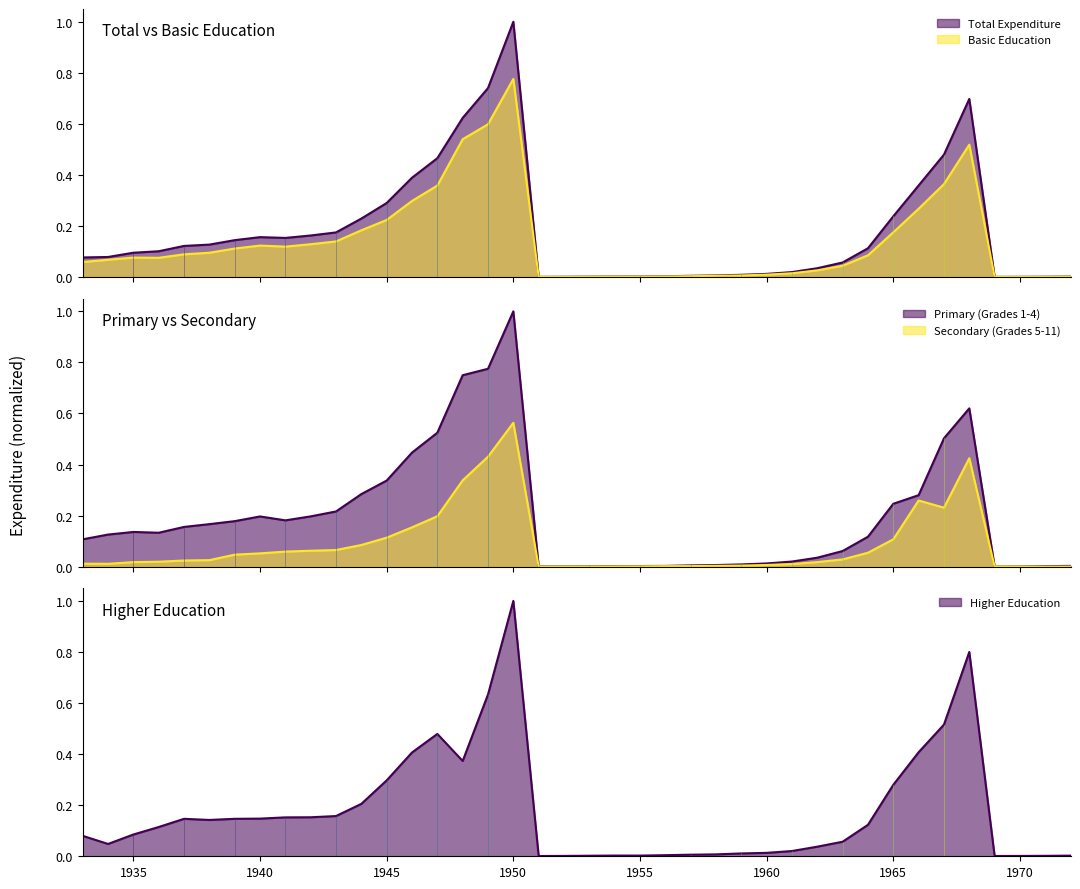

True or false: desp_total and desp_basica cross at least once.

False